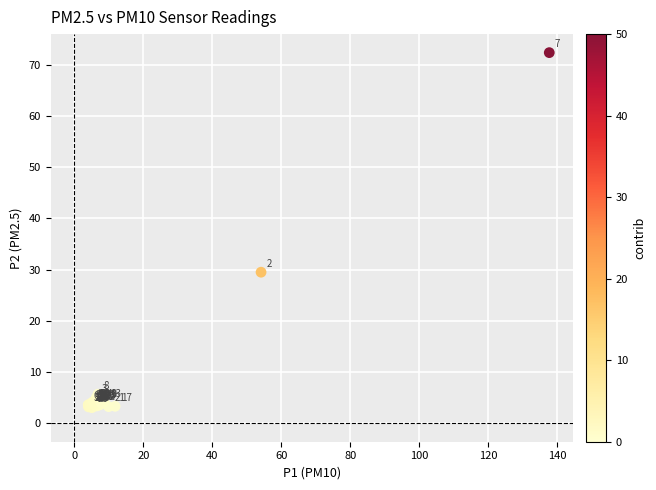

What Y value in the scatter plot is closest to 37?

29.5